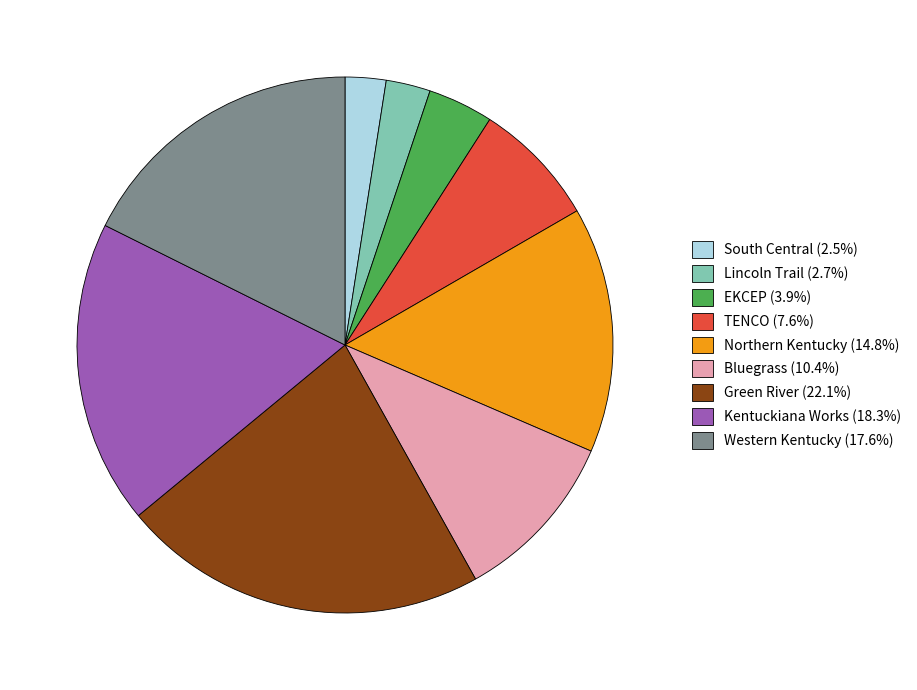

Is the sum of Lincoln Trail (2.7%) and TENCO (7.6%) greater than half?

No